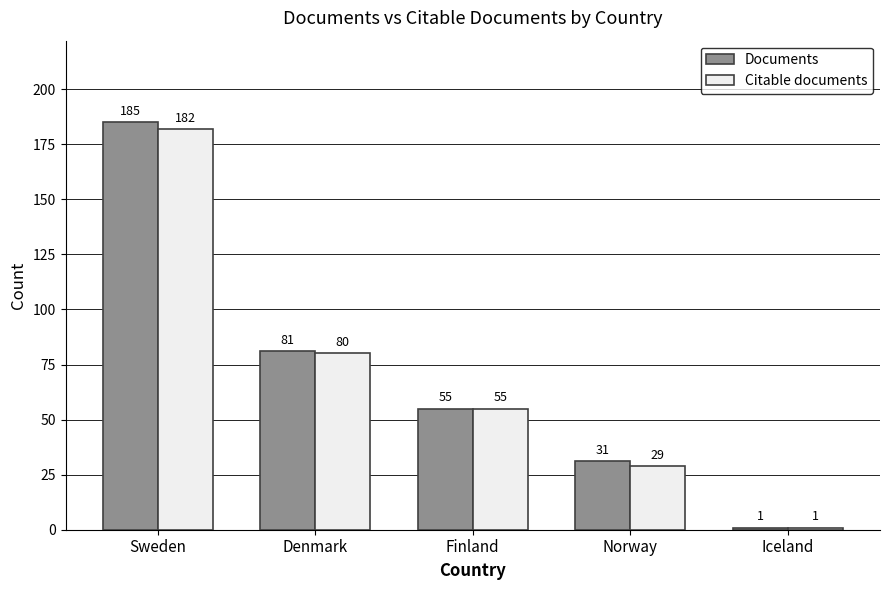

What is the difference between the second highest and second lowest values in the Citable documents series?

51